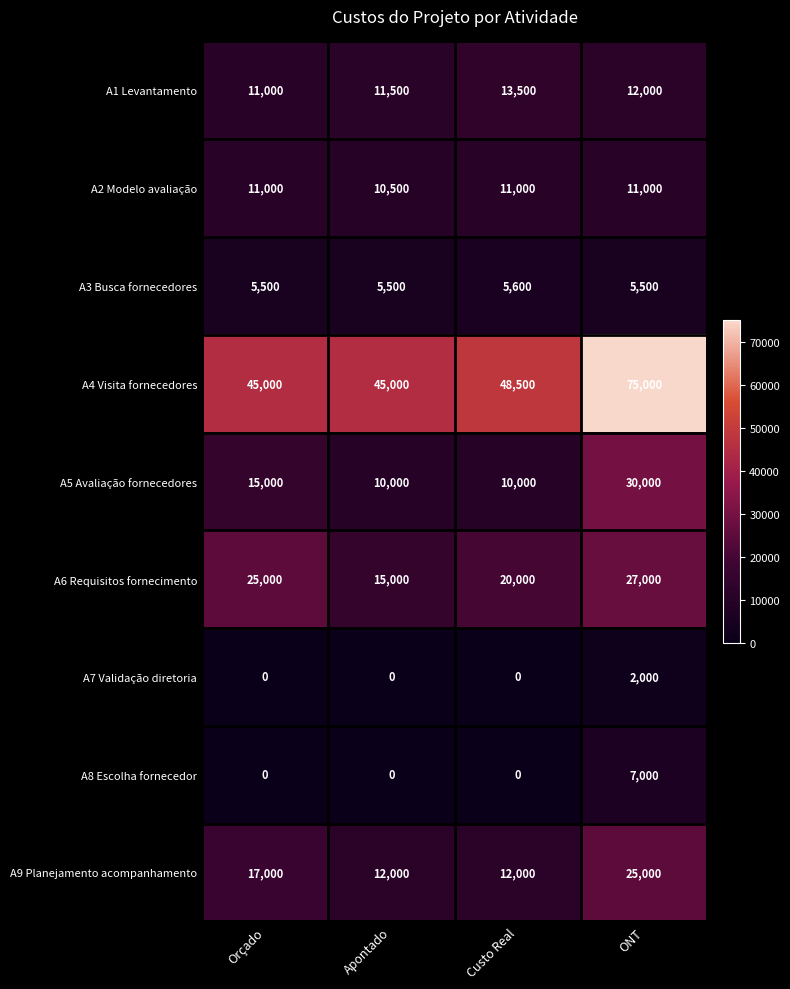

Rank the series by their maximum value, from lowest to highest.

A7 Validação diretoria, A3 Busca fornecedores, A8 Escolha fornecedor, A2 Modelo avaliação, A1 Levantamento, A9 Planejamento acompanhamento, A6 Requisitos fornecimento, A5 Avaliação fornecedores, A4 Visita fornecedores